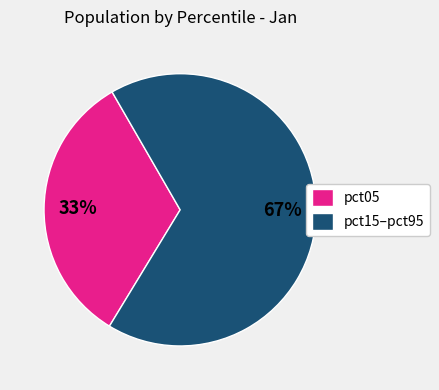

What percentage is the pct15–pct95 slice, to the nearest percent?

67%